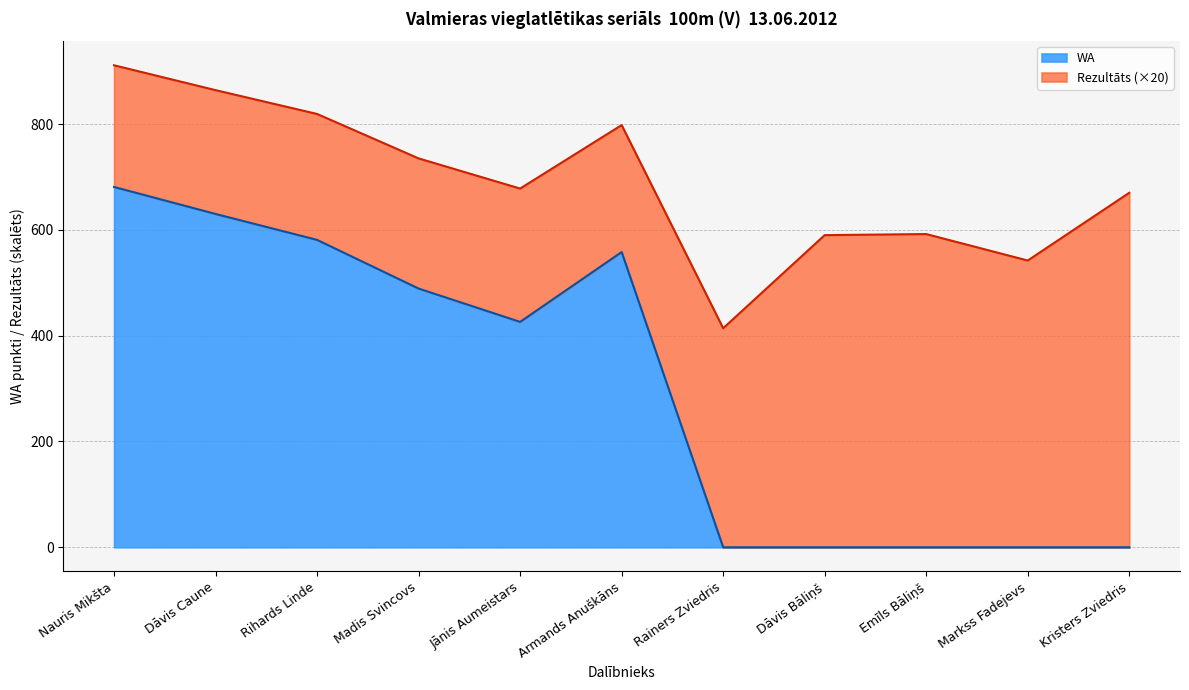

How many points are higher than both their immediate neighbors (excluding endpoints)?

1